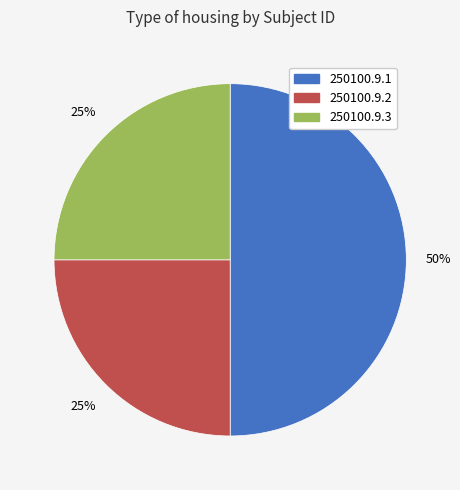

To the nearest percent, what portion does 250100.9.3 represent?

25%